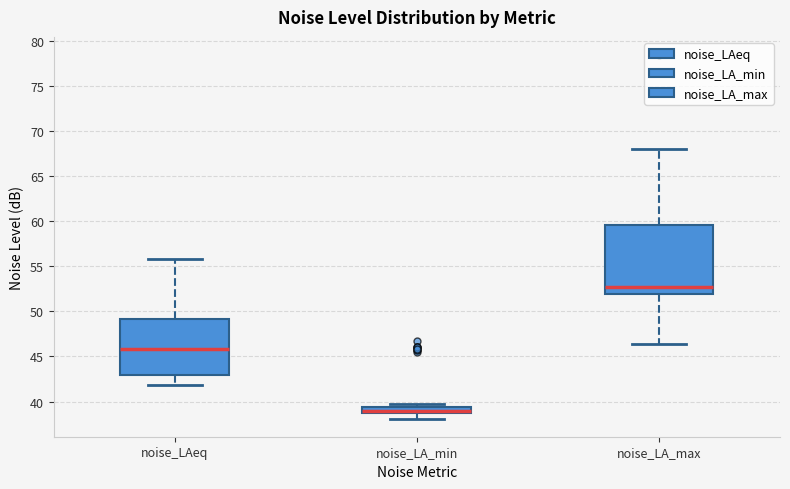

Where does the median line of the box for noise_LA_min sit on the y-axis? The values are not printed on the chart, so give them approximately, as read against the axis.

39.0